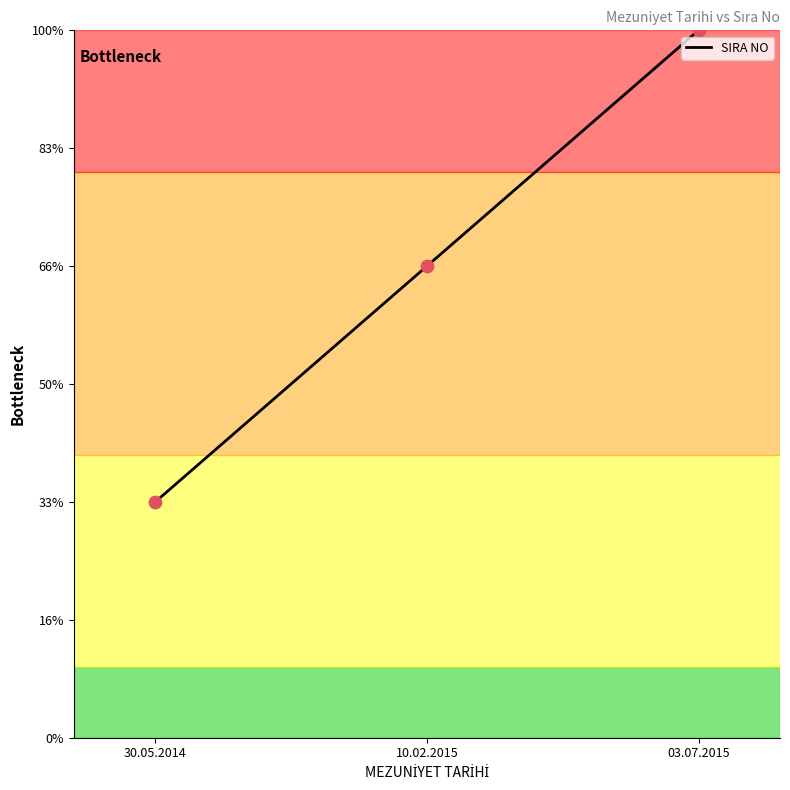

What is the change in value from 10.02.2015 to 03.07.2015?

+1